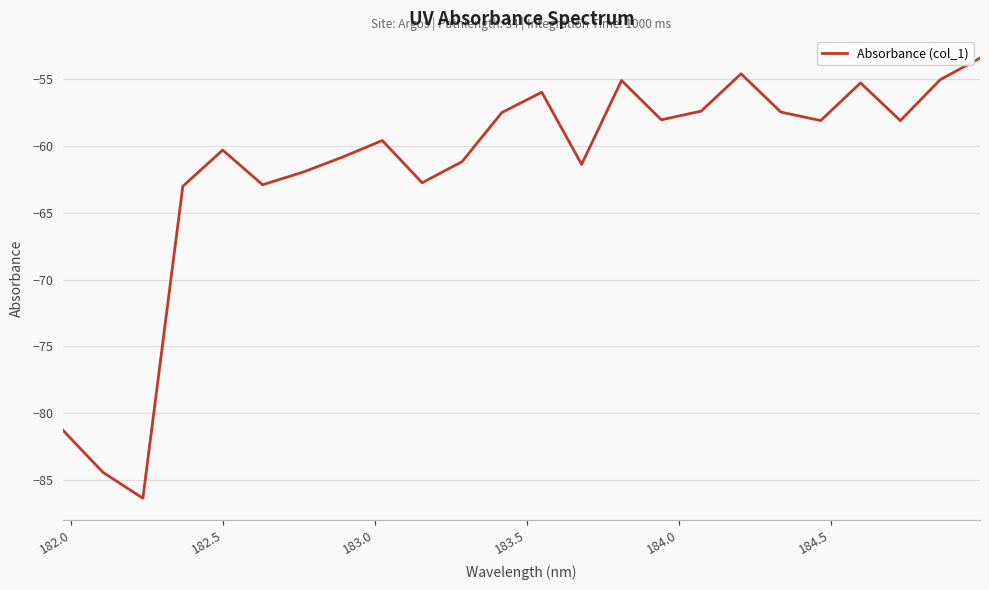

What is the minimum value shown in the chart?

-86.4